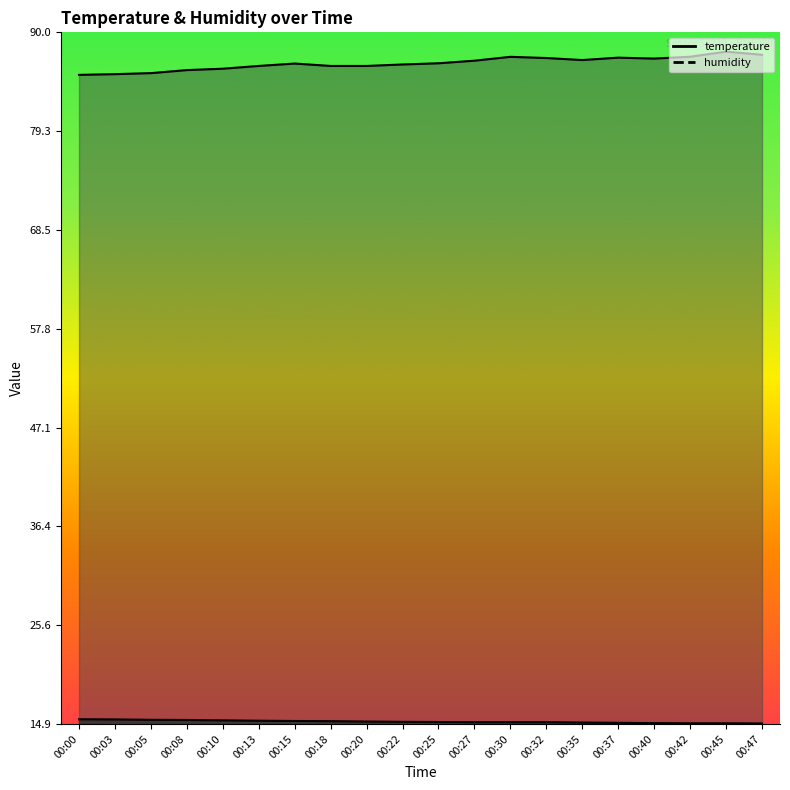

True or false: temperature and humidity intersect in this chart.

False